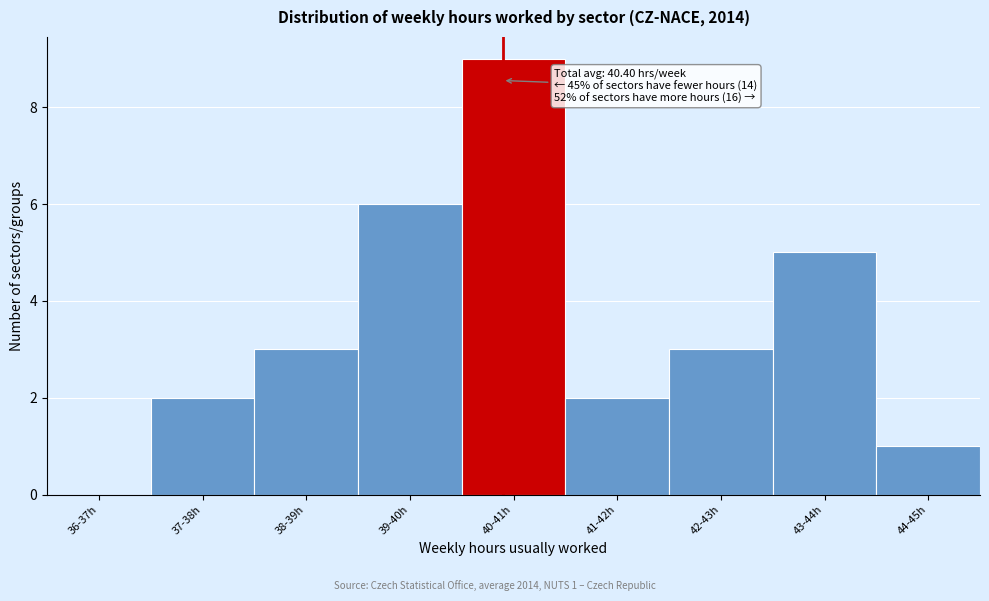

Reading left to right, what are all the values shown in this chart?

36-37h=0	37-38h=2	38-39h=3	39-40h=6	40-41h=9	41-42h=2	42-43h=3	43-44h=5	44-45h=1